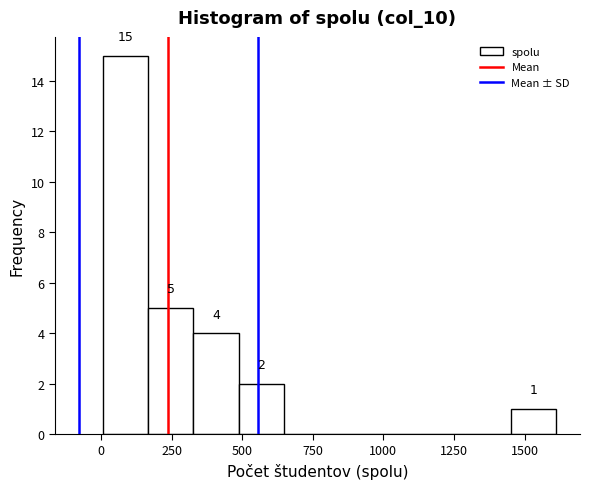

Around what value on the x-axis is the tallest bar? Give the approximate position of its centre, as read against the axis.

100